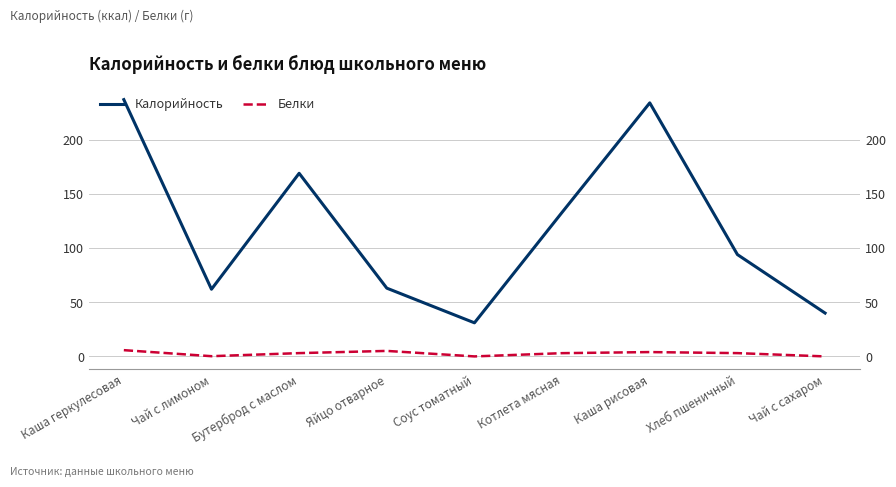

What is the value of the Белки point at the 1st from the left?

5.8